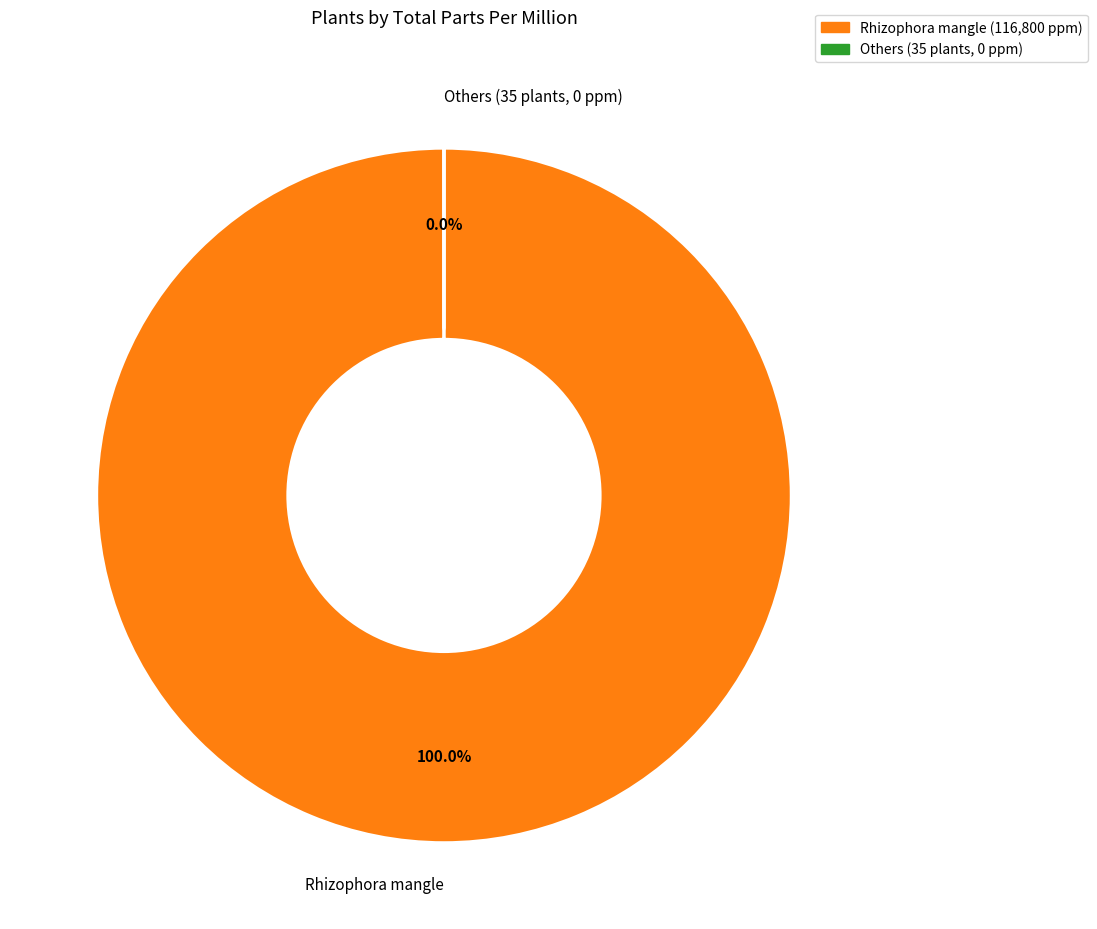

Does Rhizophora mangle account for over 50% of the chart?

Yes